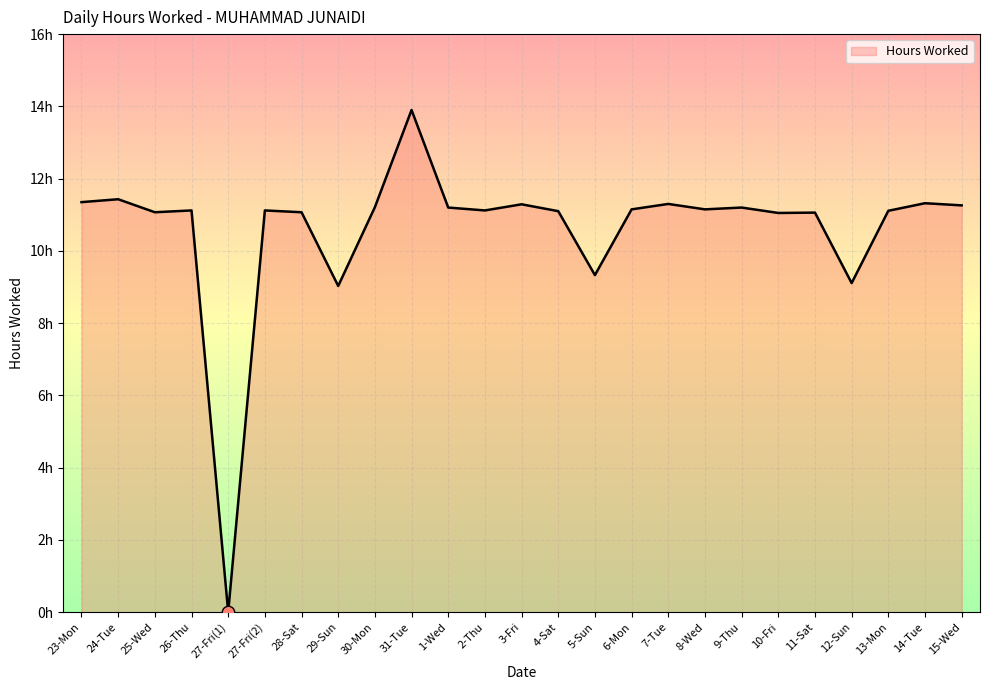

Approximately how many times larger is the value at 23-Mon compared to 3-Fri?

1.0